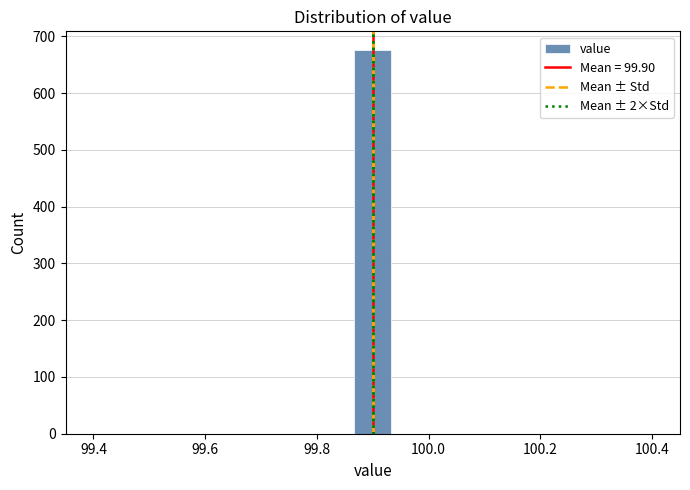

Around what value on the x-axis is the tallest bar? Give the approximate position of its centre, as read against the axis.

99.90